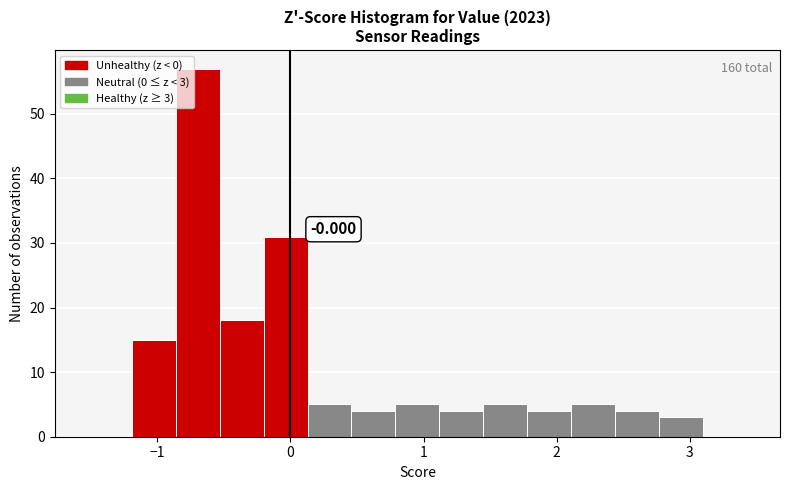

Around what value on the x-axis is the tallest bar? Give the approximate position of its centre, as read against the axis.

-0.7